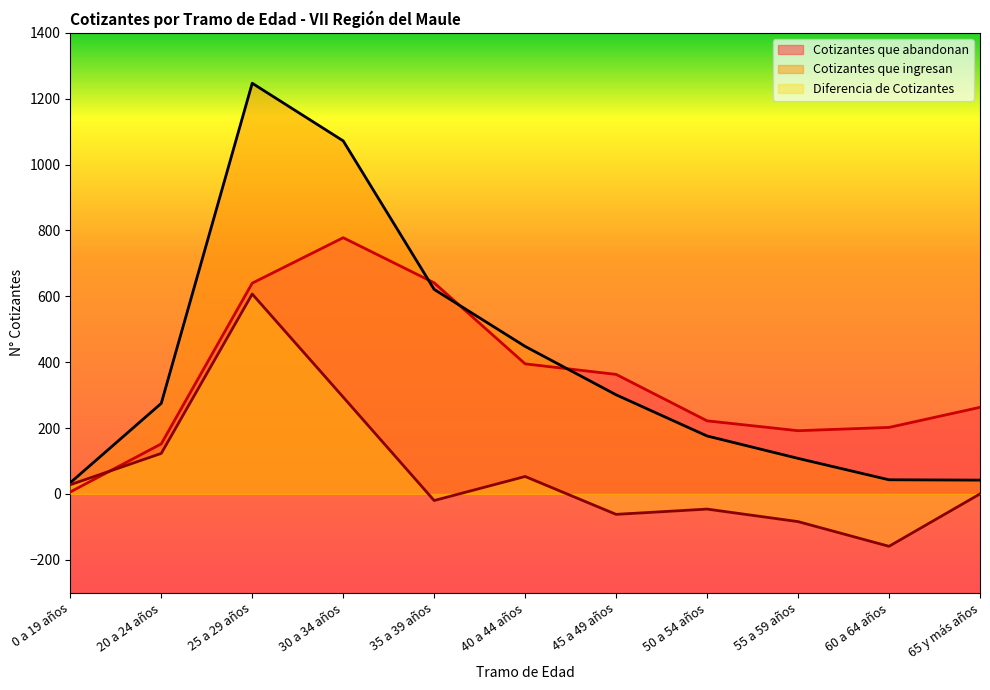

What is the label of the 10th point from the right?

20 a 24 años